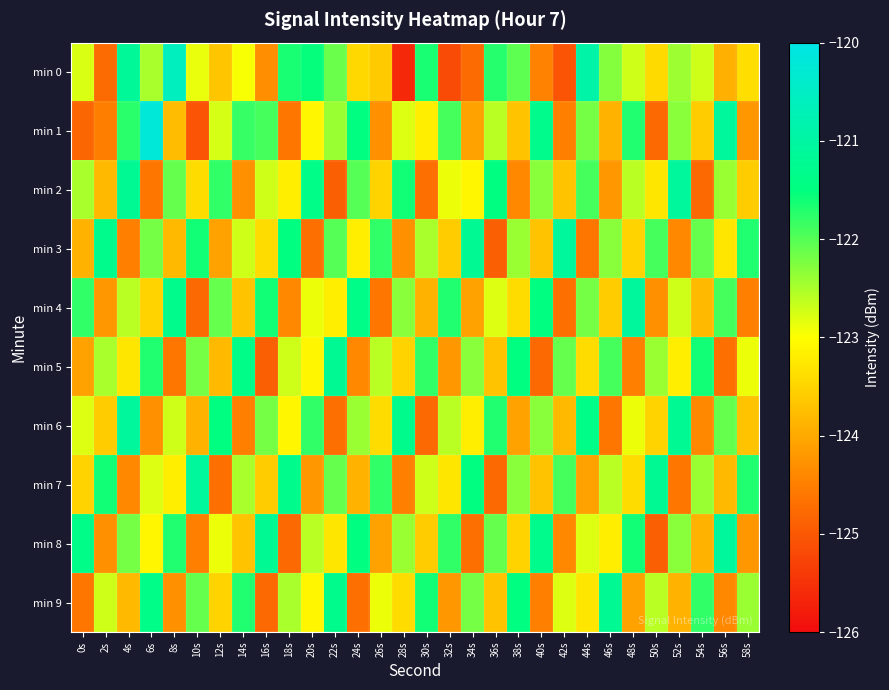

What is the smallest value displayed?

-125.6